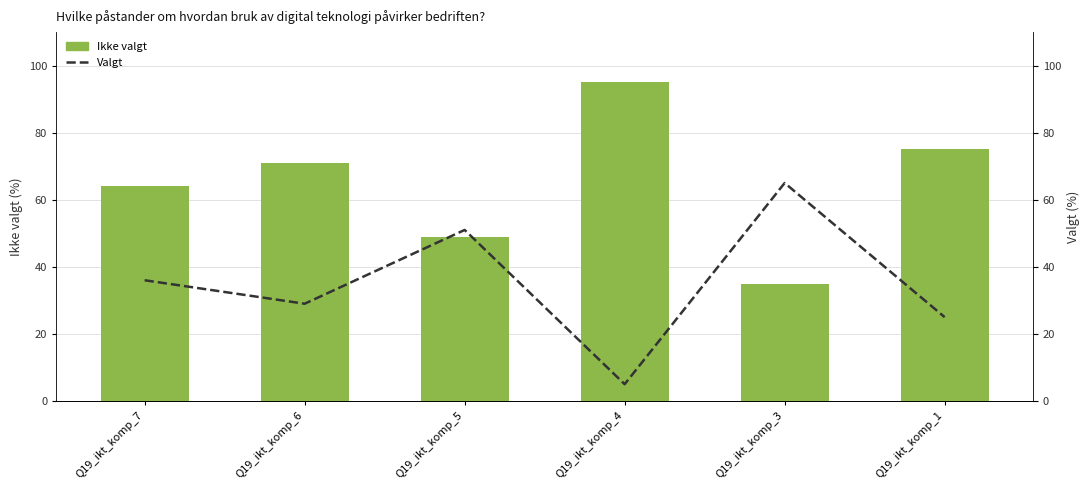

Rank the series by their average value, from lowest to highest.

Valgt, Ikke valgt